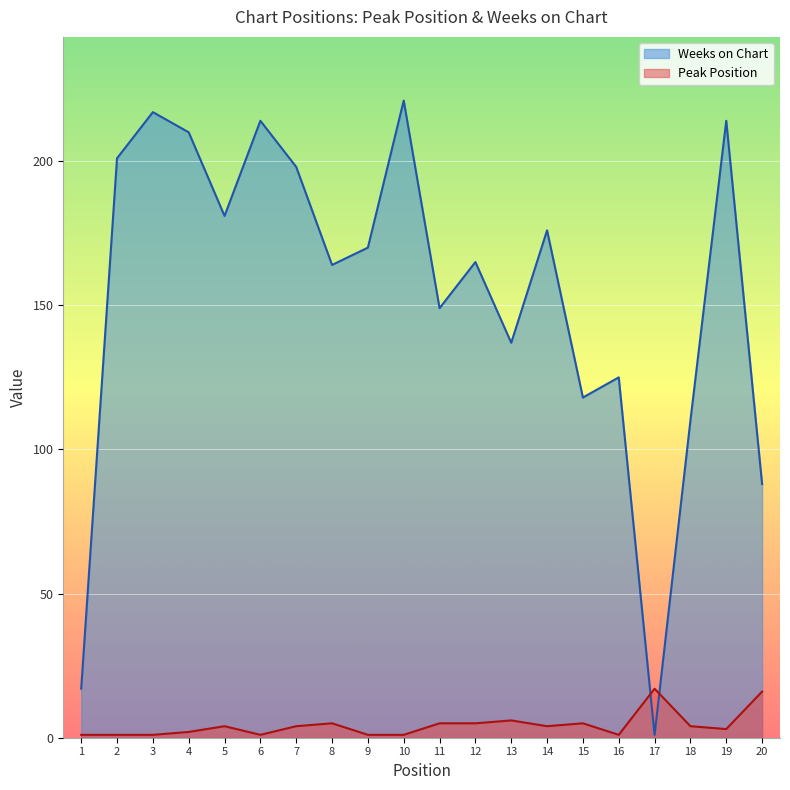

What is the value of the Peak Position point at the 10th from the left?

1